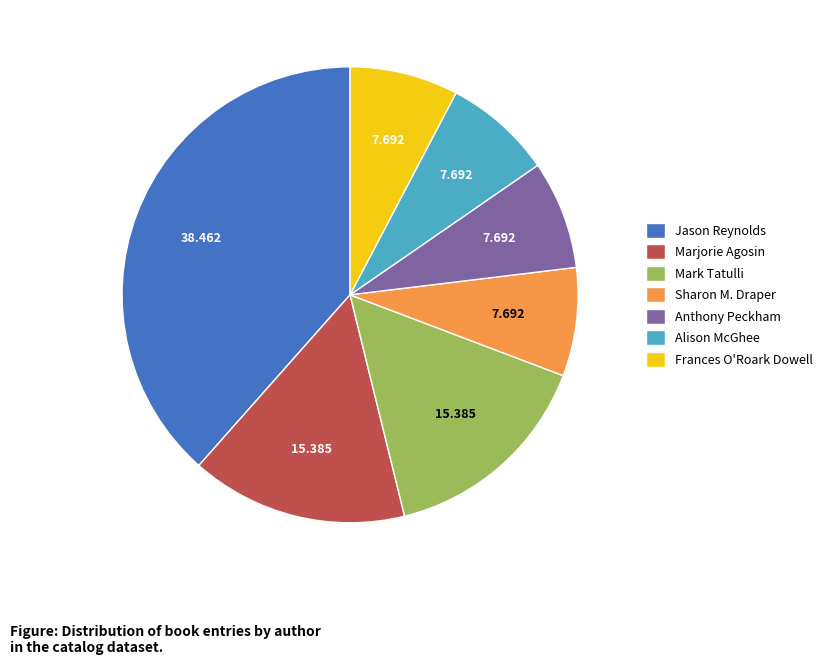

The Mark Tatulli slice represents 15% of the pie. True or false?

True